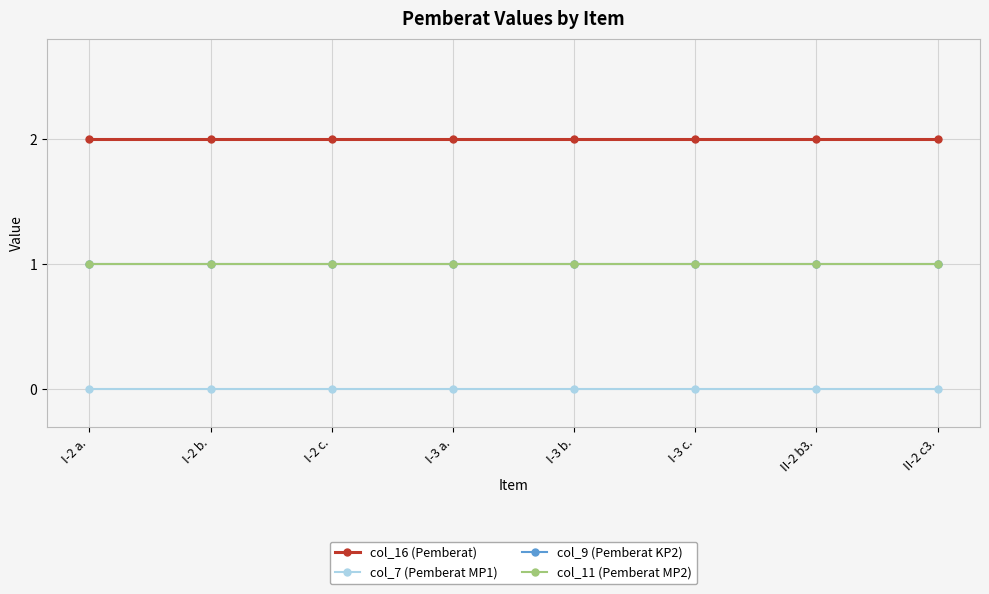

Reading left to right, transcribe all the data shown in this chart.

col_16 (Pemberat): I-2 a.=2	I-2 b.=2	I-2 c.=2	I-3 a.=2	I-3 b.=2	I-3 c.=2	II-2 b3.=2	II-2 c3.=2
col_7 (Pemberat MP1): I-2 a.=0	I-2 b.=0	I-2 c.=0	I-3 a.=0	I-3 b.=0	I-3 c.=0	II-2 b3.=0	II-2 c3.=0
col_9 (Pemberat KP2): I-2 a.=1	I-2 b.=1	I-2 c.=1	I-3 a.=1	I-3 b.=1	I-3 c.=1	II-2 b3.=1	II-2 c3.=1
col_11 (Pemberat MP2): I-2 a.=1	I-2 b.=1	I-2 c.=1	I-3 a.=1	I-3 b.=1	I-3 c.=1	II-2 b3.=1	II-2 c3.=1